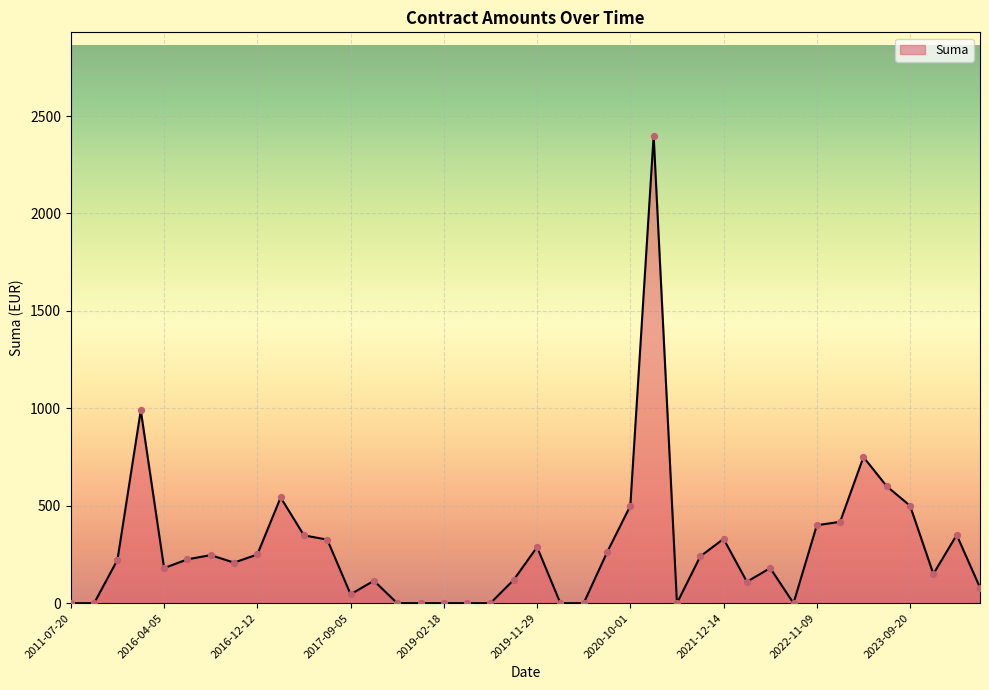

What is the maximum value shown in the chart?

2399.8